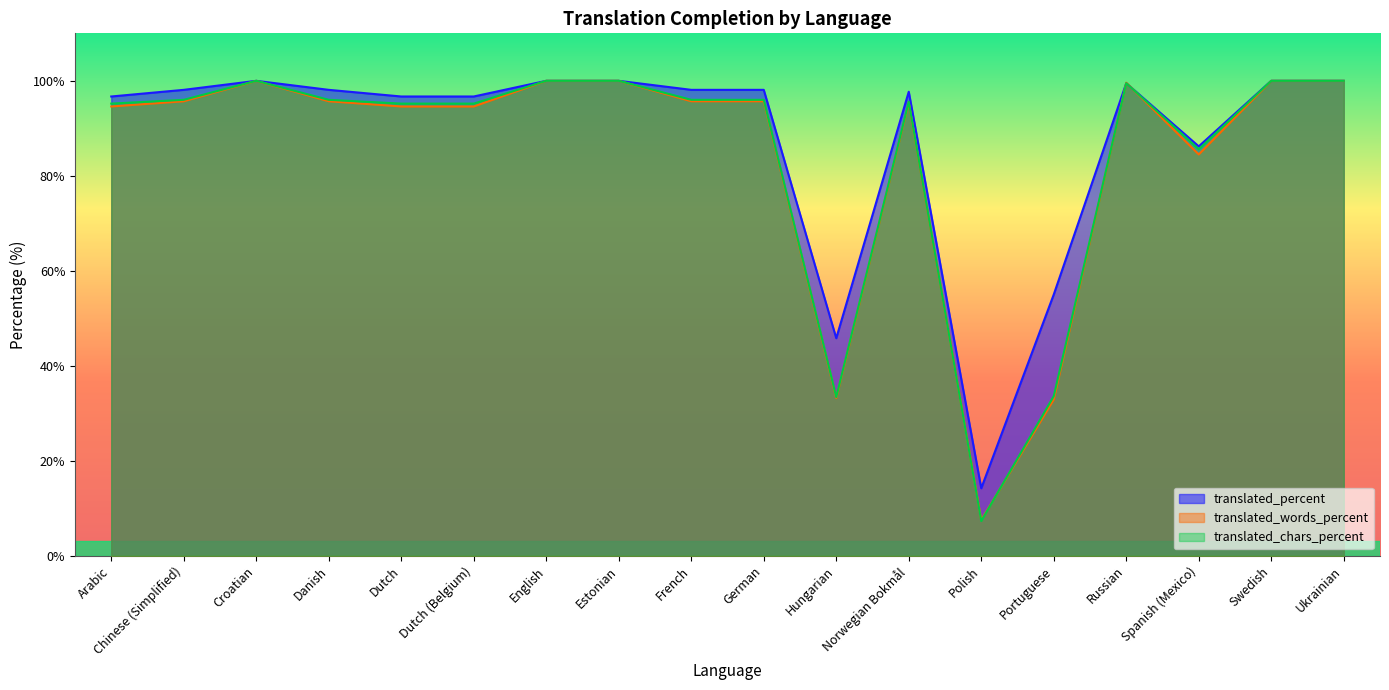

Reading left to right, what are all the values shown in this chart?

translated_percent: 96.7	98.1	100.0	98.1	96.7	96.7	100.0	100.0	98.1	98.1	45.8	97.7	14.2	55.0	99.5	86.2	100.0	100.0
translated_words_percent: 94.6	95.7	100.0	95.7	94.6	94.6	100.0	100.0	95.7	95.7	33.2	95.4	7.5	32.9	99.6	84.5	100.0	100.0
translated_chars_percent: 95.2	96.0	100.0	96.0	95.2	95.2	100.0	100.0	96.0	96.0	33.4	95.6	7.3	33.6	99.5	85.6	100.0	100.0